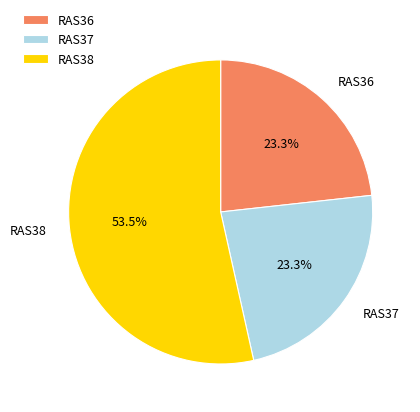

To the nearest percent, what is the combined percentage of RAS37 and RAS36?

47%